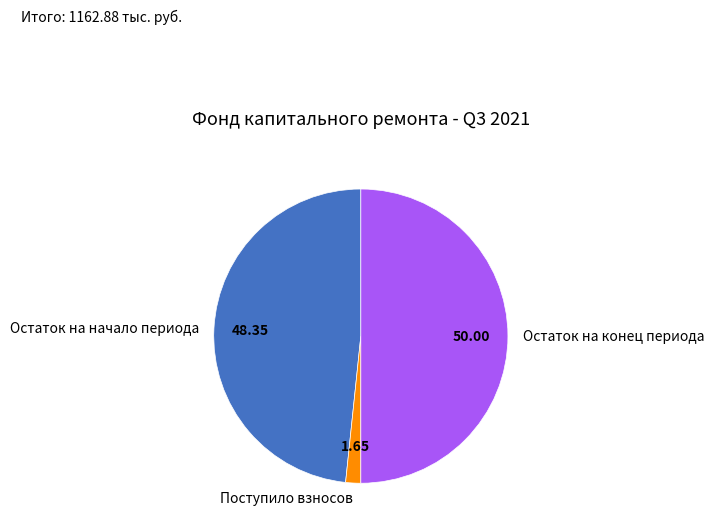

How many segments does this pie chart have?

3